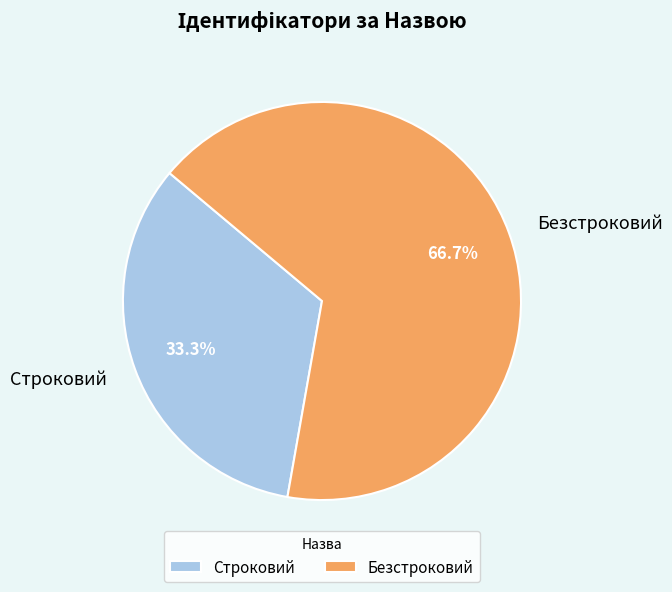

What percentage is the Безстроковий slice, to the nearest percent?

67%